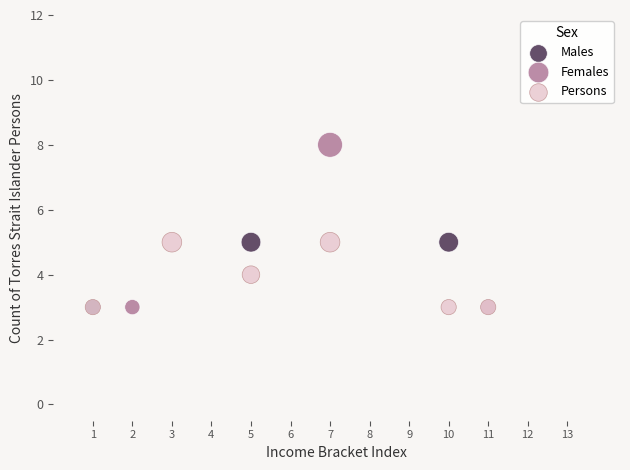

What are all the series names shown in the legend?

Males, Females, Persons